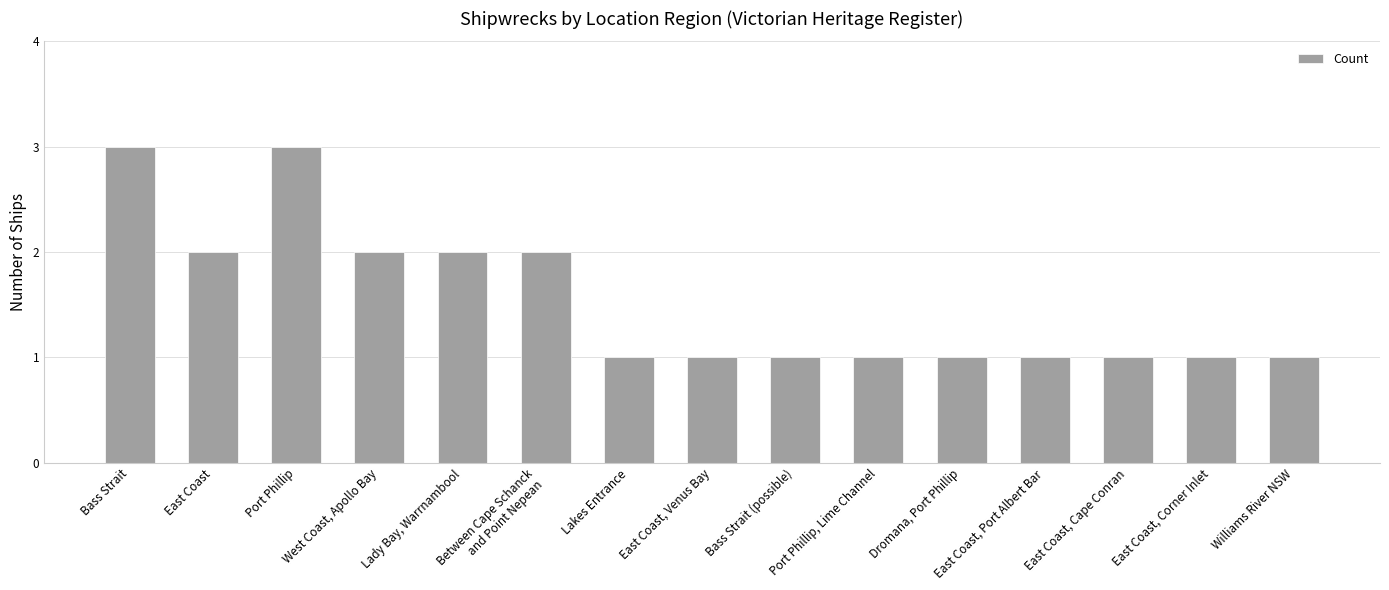

Are the bars grouped side by side (vs. stacked)?

No